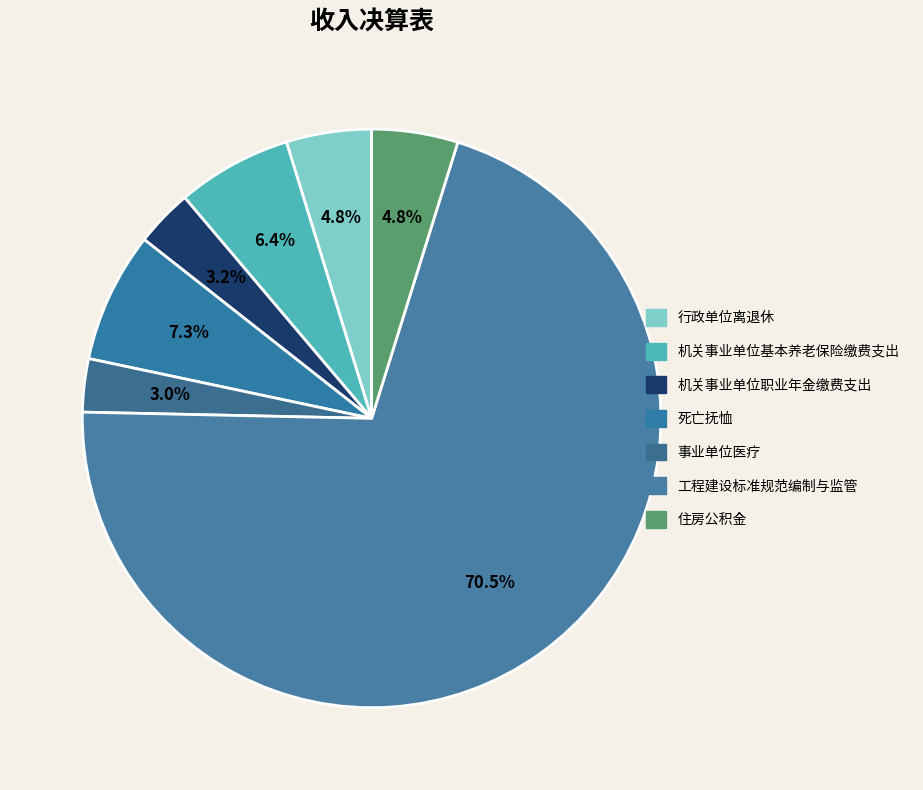

Combined, do 行政单位离退休 and 工程建设标准规范编制与监管 account for over 50%?

Yes